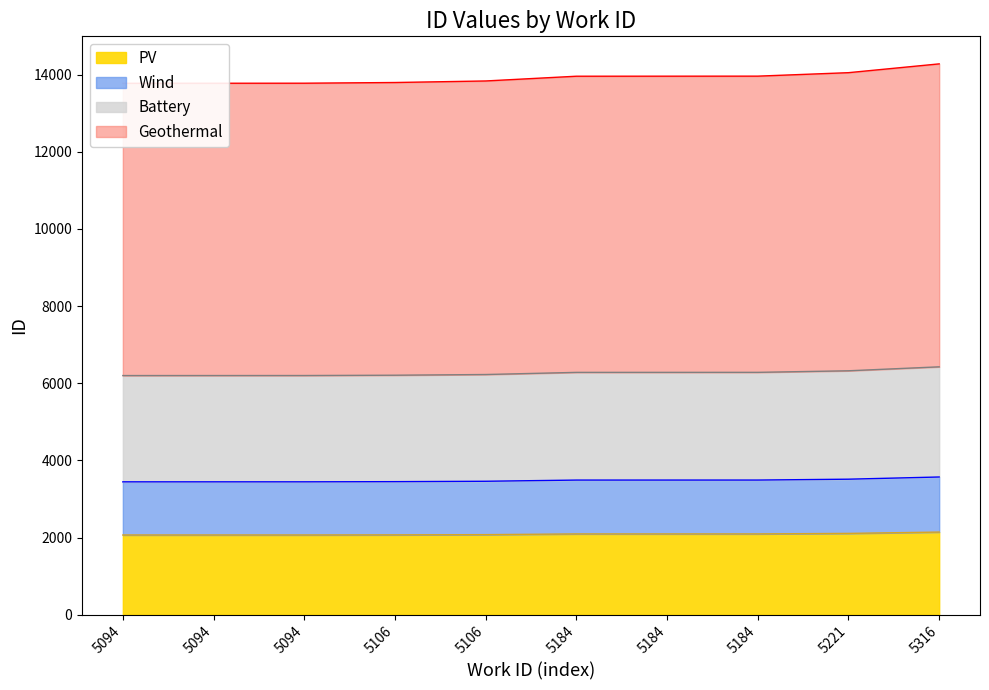

True or false: there are more than 2 points higher than both neighbors.

False